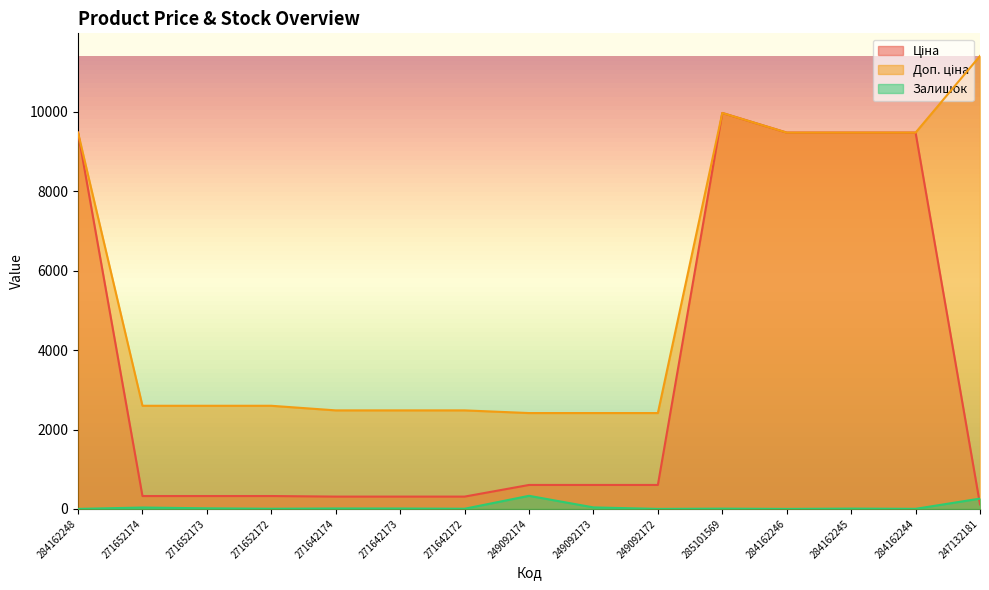

At how many categories does at least one series exceed 3142?

6